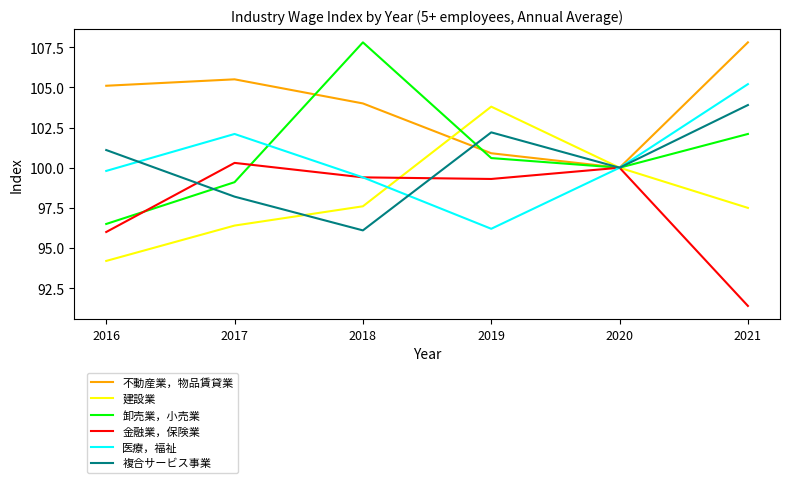

What is the difference between the maximum and minimum values in the 建設業 series?

9.6